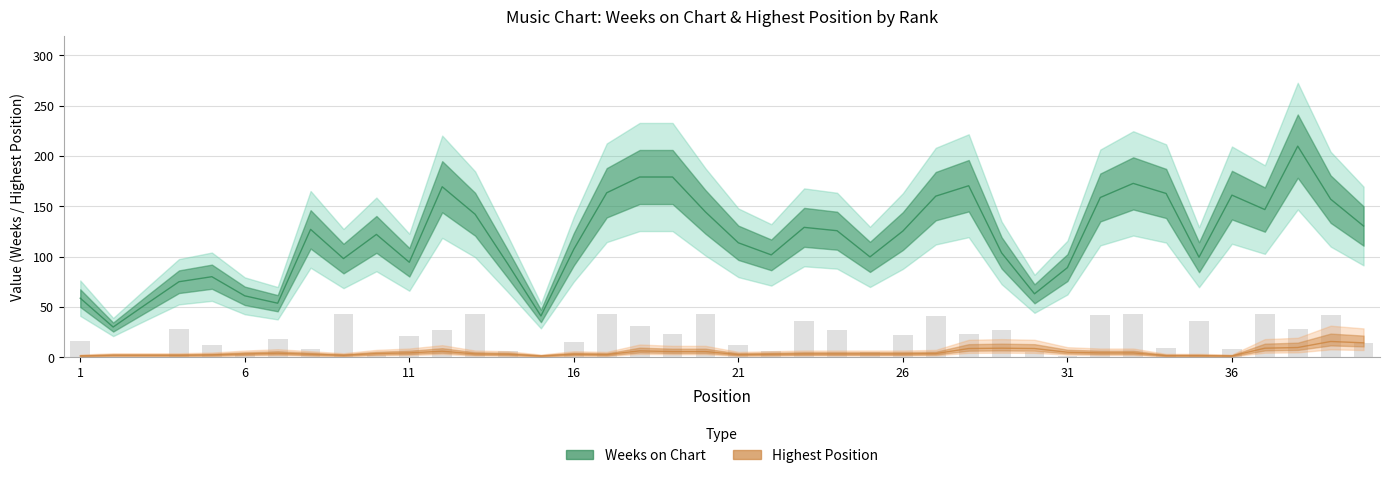

Where does the data first go above 21?

4